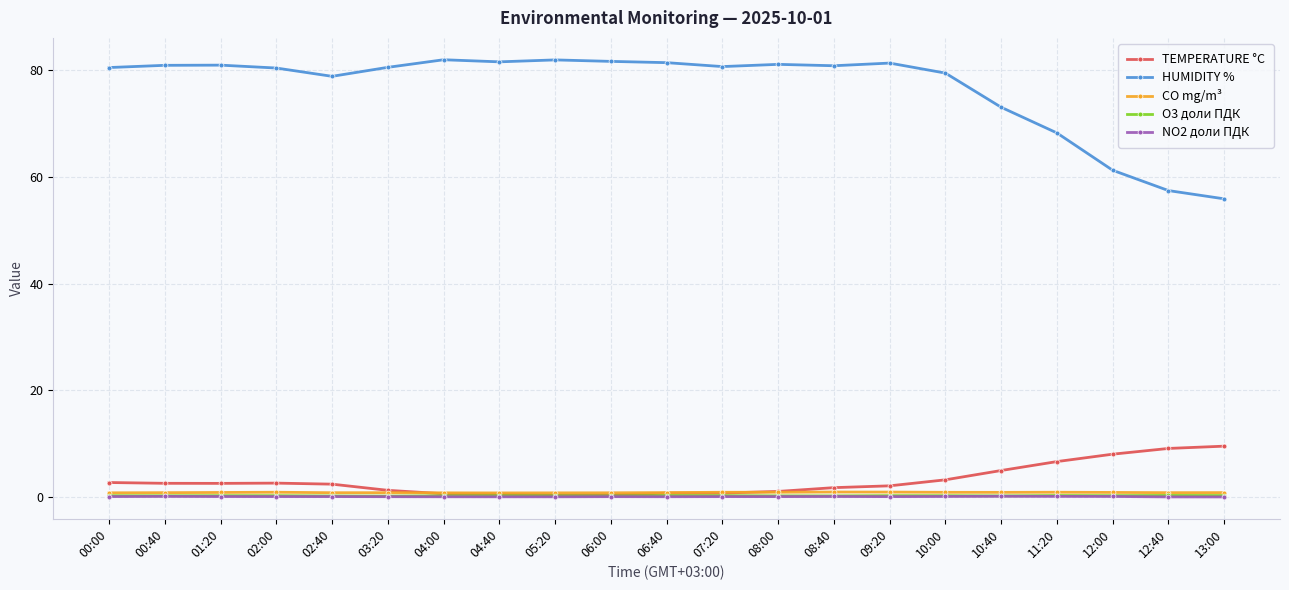

True or false: NO2 доли ПДК and O3 доли ПДК cross at least once.

False